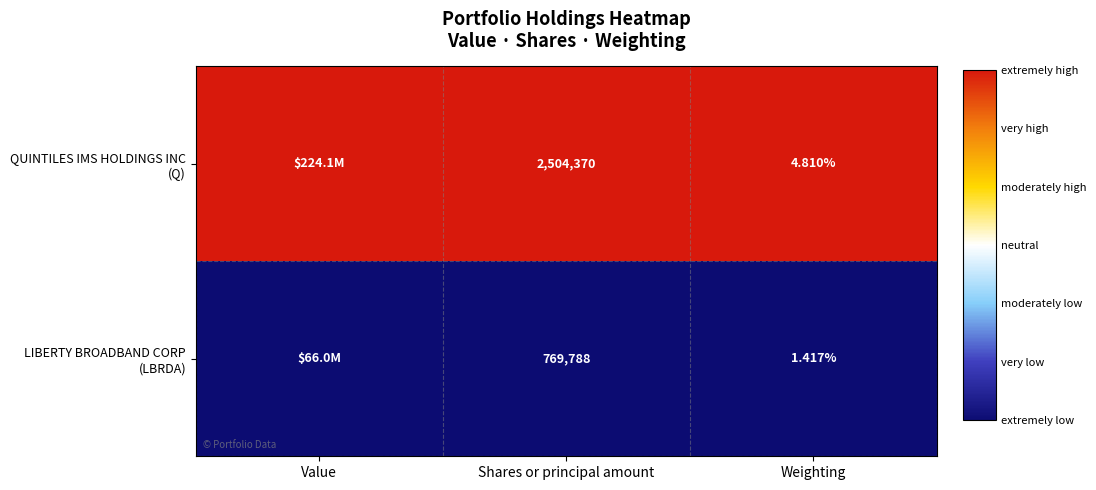

Which series has the largest range (max minus min)?

QUINTILES IMS HOLDINGS INC (Q)